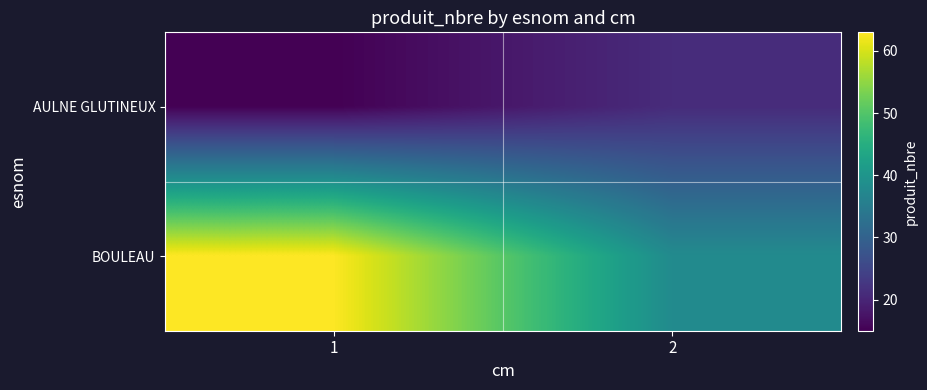

Reading right to left, what are all the values shown in this chart?

AULNE GLUTINEUX: 2=21	1=15
BOULEAU: 2=38	1=63